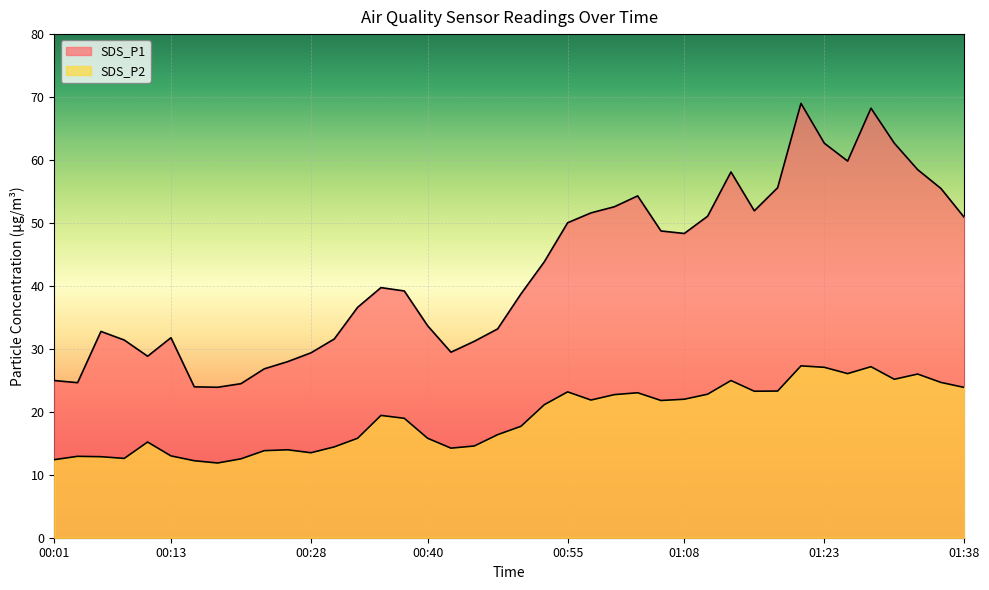

How many lines are shown in the chart?

2